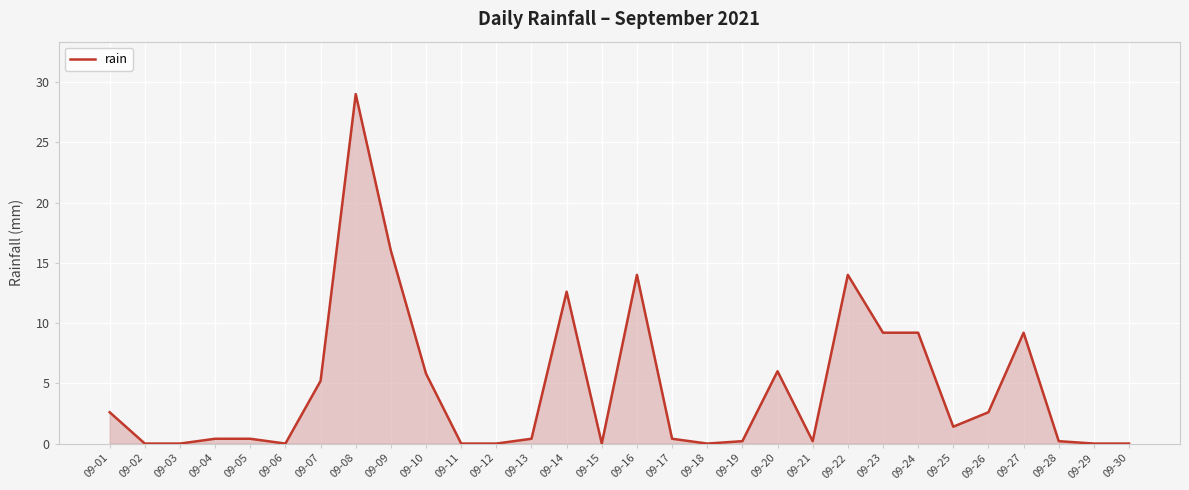

What is the maximum value shown in the chart?

29.0